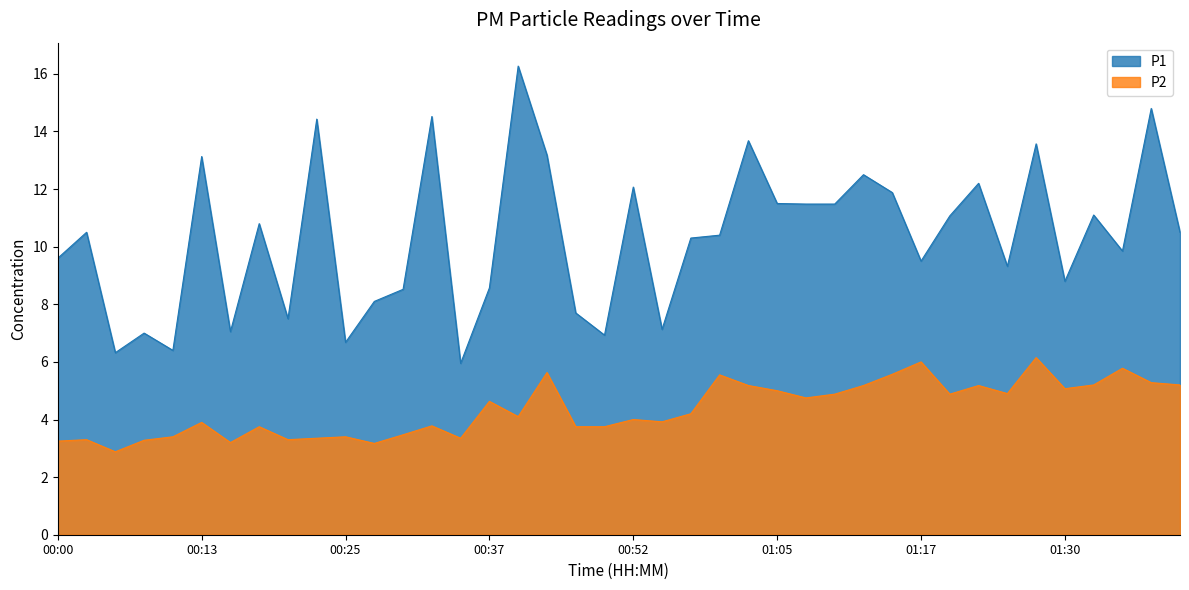

At which category does P1 reach its first local peak?

00:03